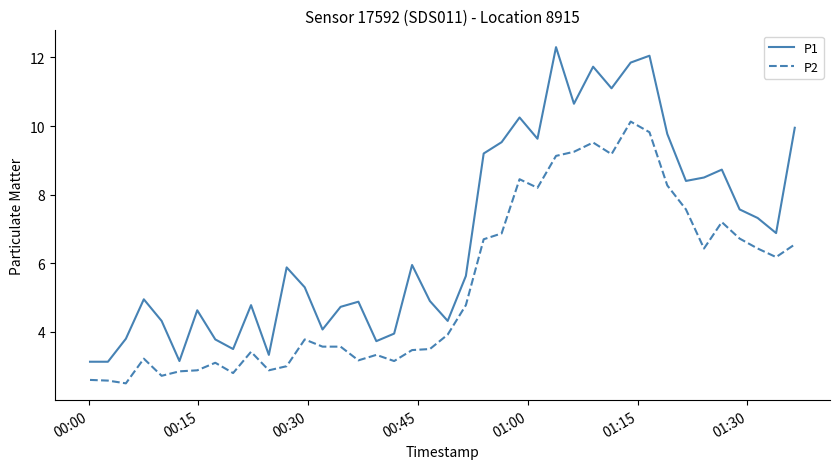

Which series has the widest spread of values?

P1